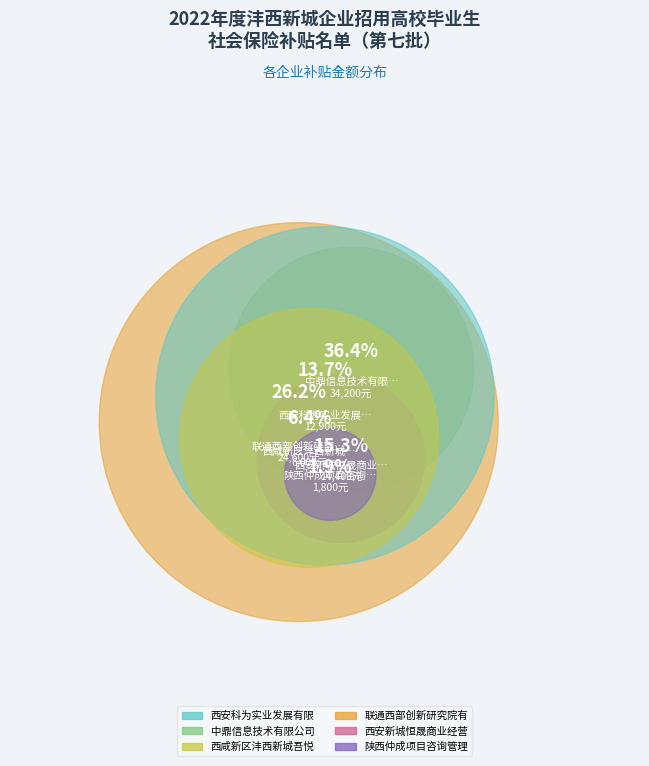

Is the sum of 6 and 中鼎信息技术有限公司 greater than half?

No